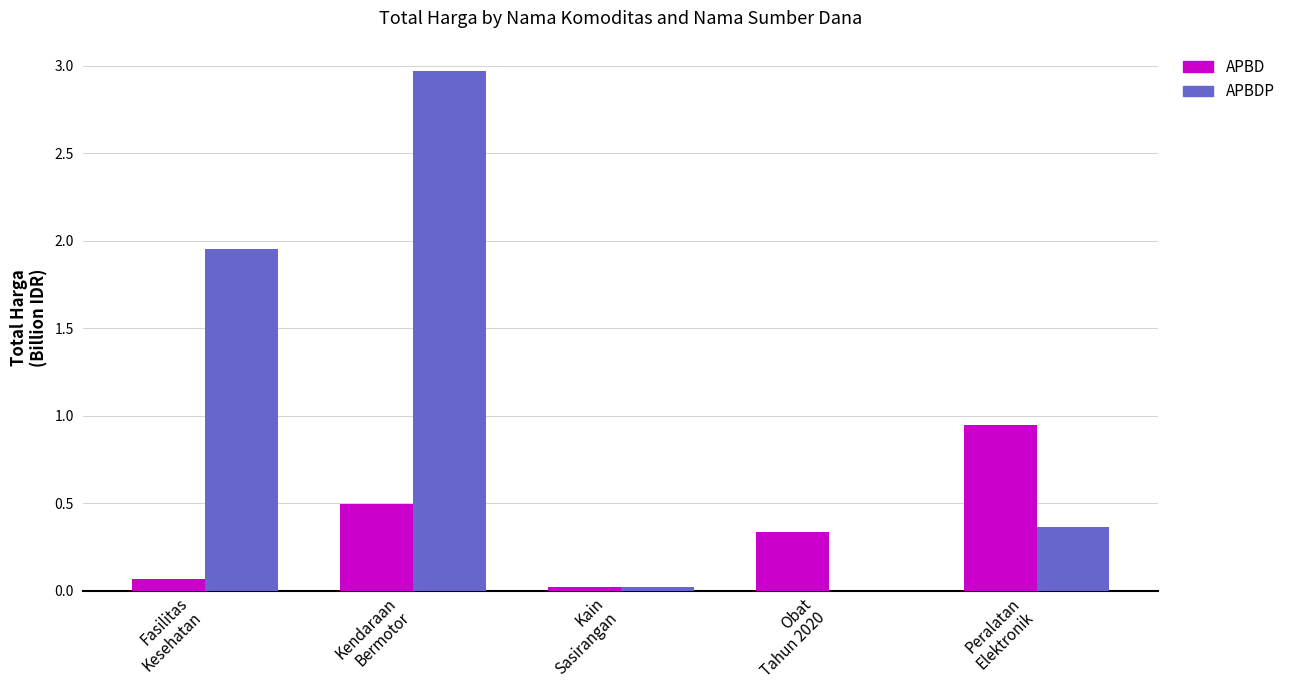

What is the difference between the maximum and minimum values in the APBDP series?

2970992000